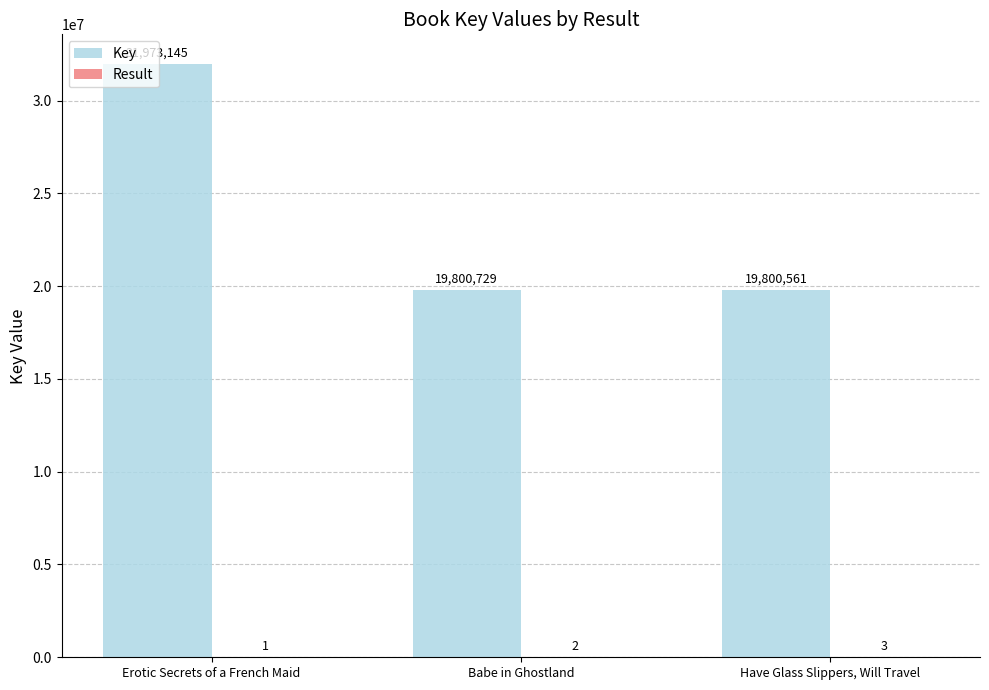

Which series has the largest range (max minus min)?

Key